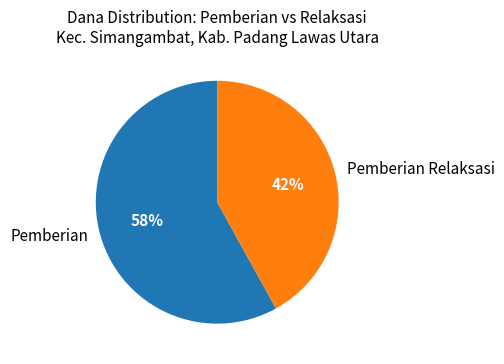

Is there any slice that represents more than half of the pie?

Yes